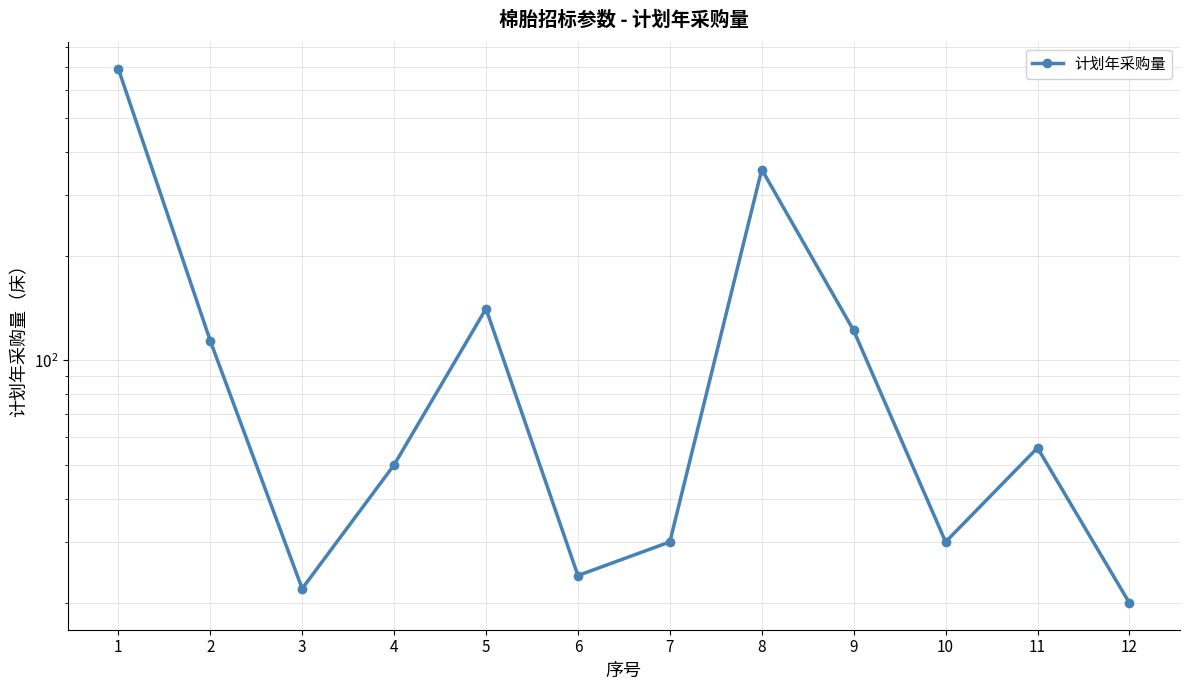

What is the change in value from 6 to 10?

+6